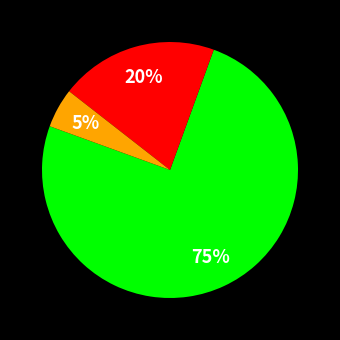

Does any single category account for the majority?

Yes